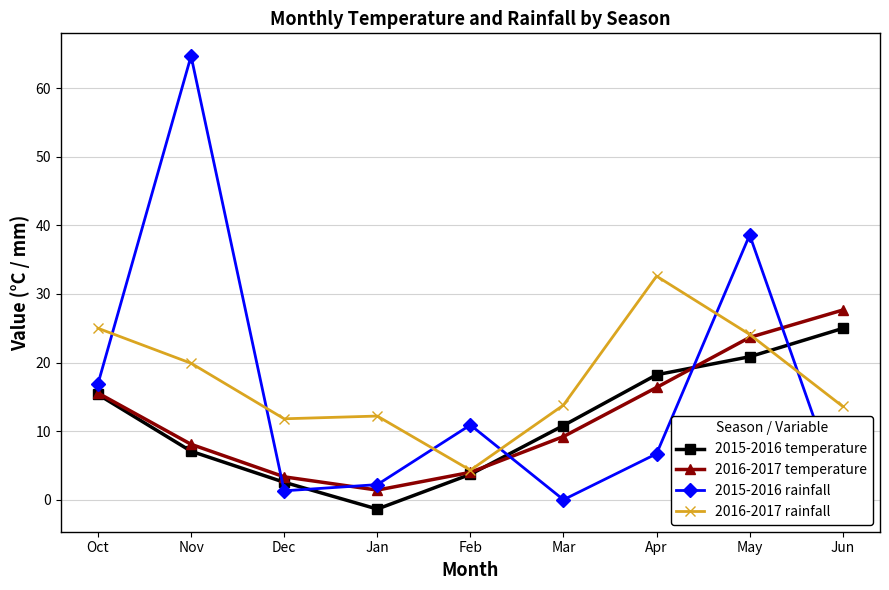

Which series has the largest total across all categories?

2016-2017 rainfall